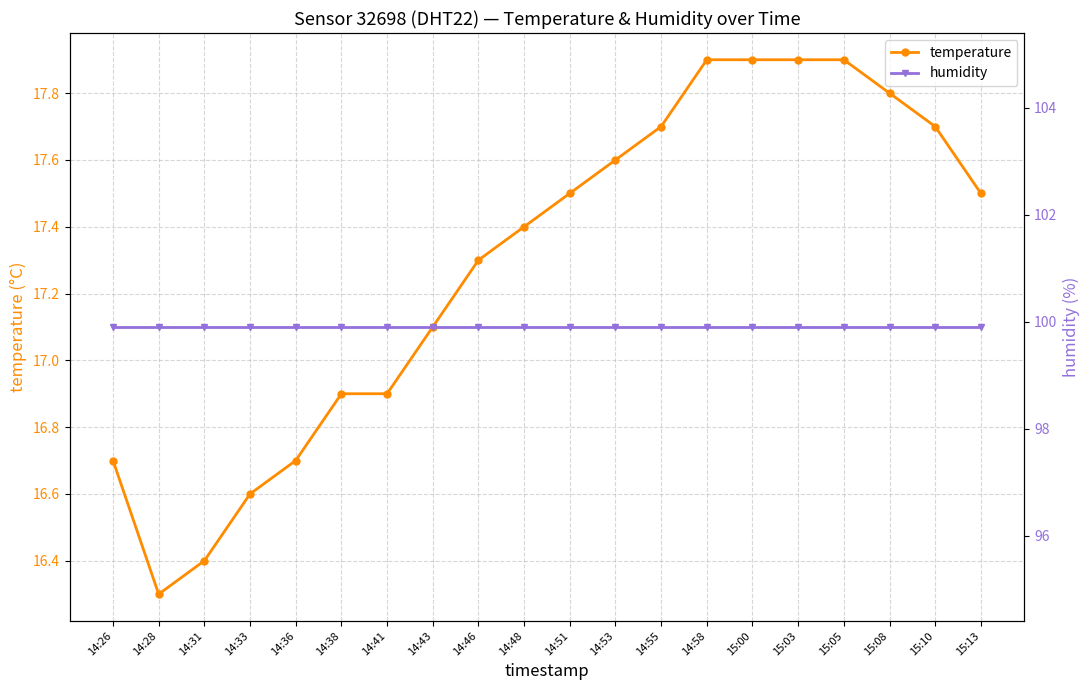

At how many categories does at least one series exceed 77?

20